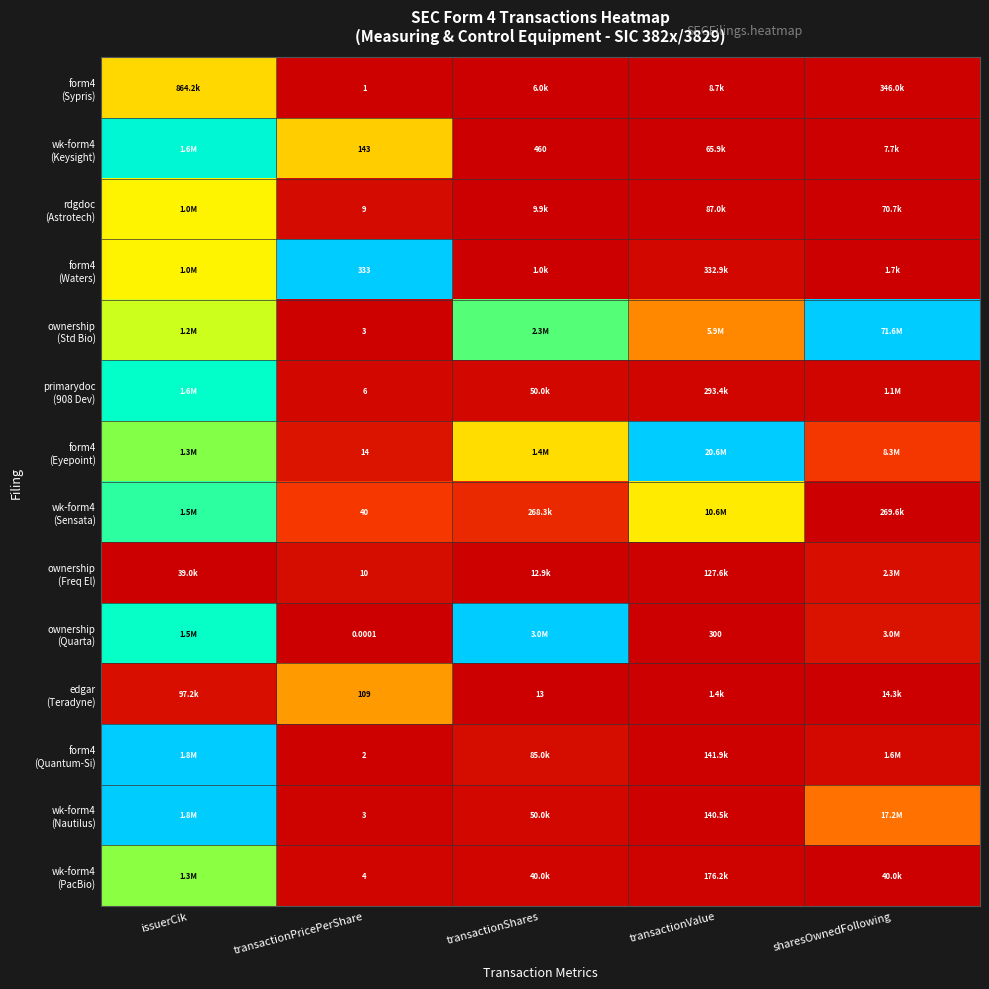

How many values in edgar (Teradyne) are above zero?

4